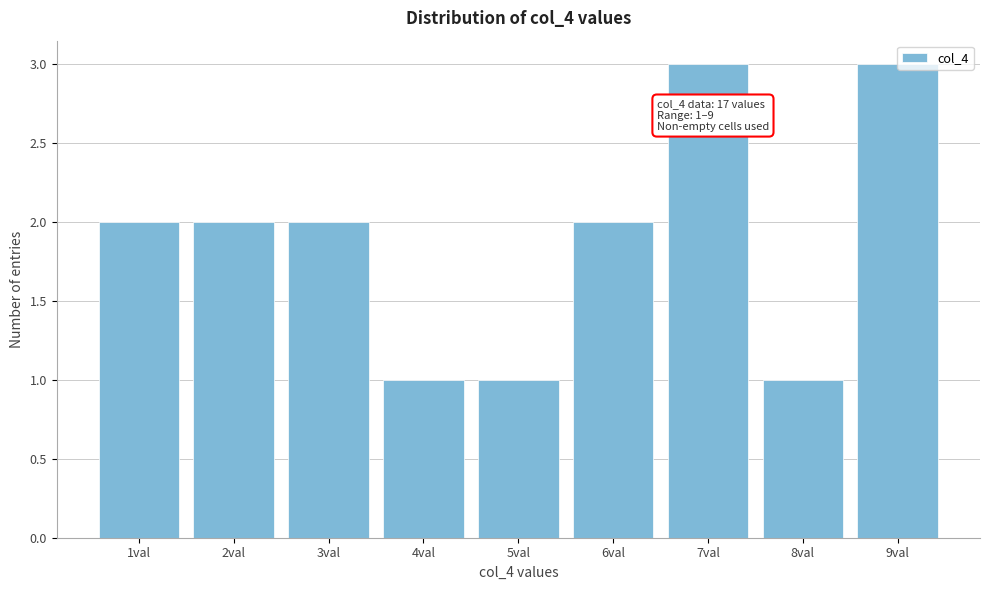

The value at 6val is 1. True or false?

False